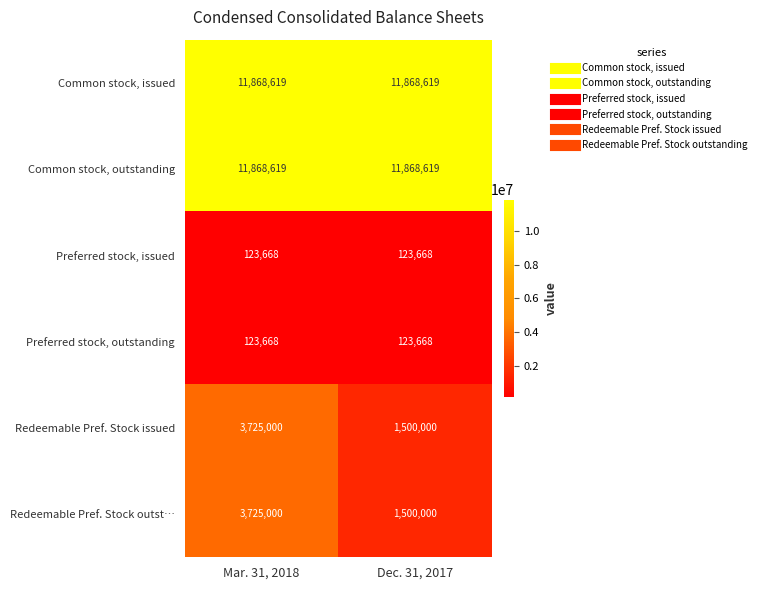

What is the total value across all series at Mar. 31, 2018?

31434574